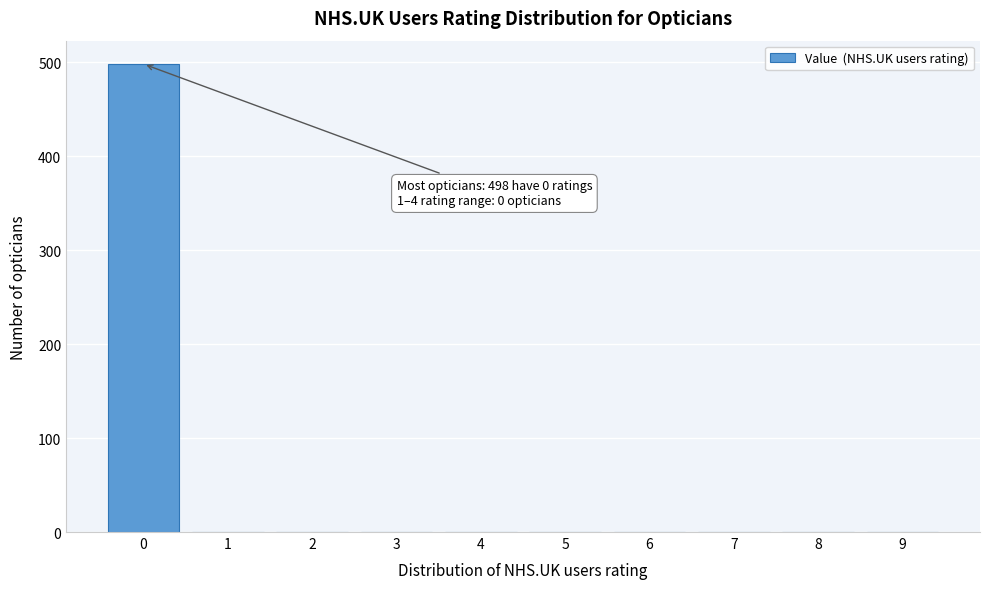

Reading left to right, what are all the values shown in this chart?

0=498	1=0	2=0	3=0	4=0	5=0	6=0	7=0	8=0	9=0